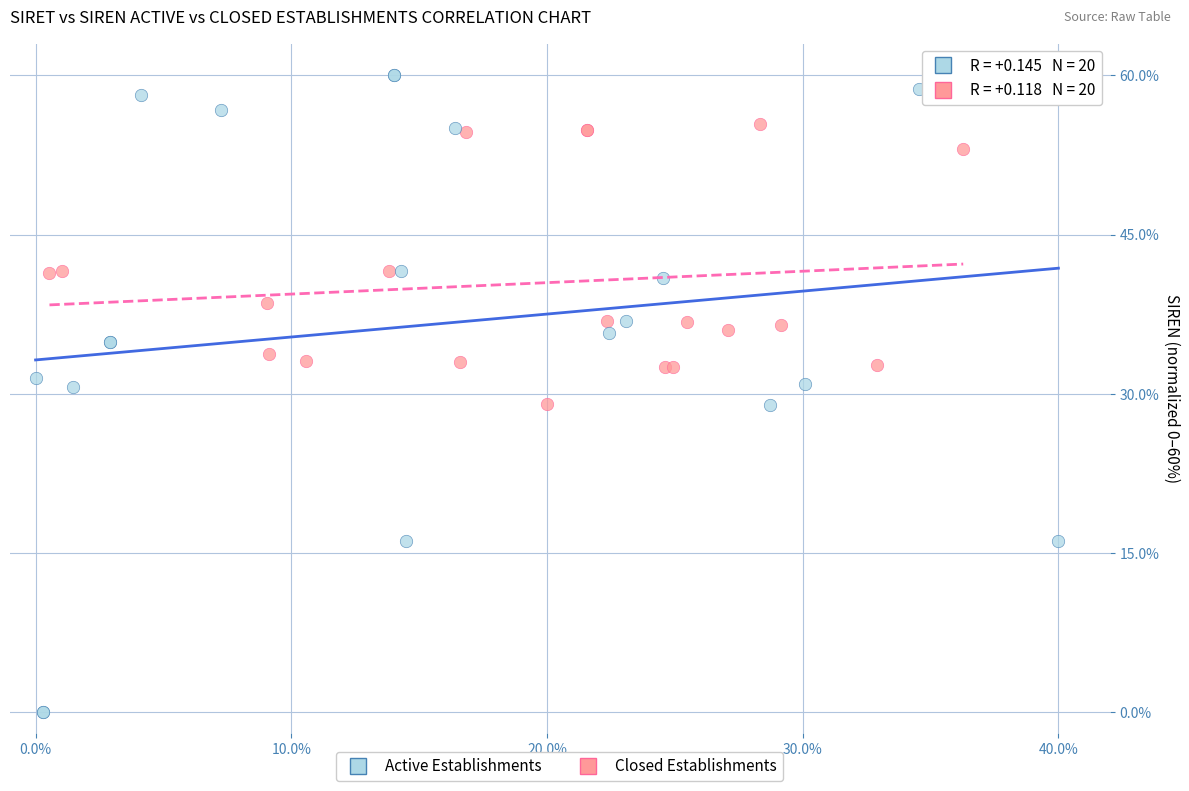

Which series reaches the maximum Y coordinate?

Active Establishments